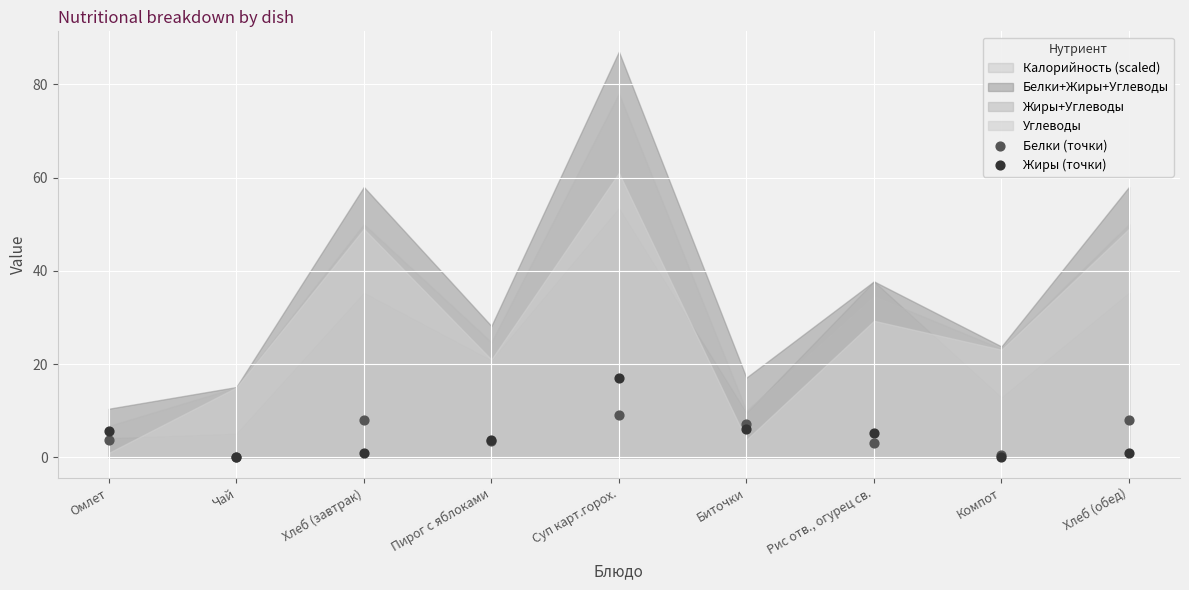

Which series contains the lowest Y value?

Жиры (точки)